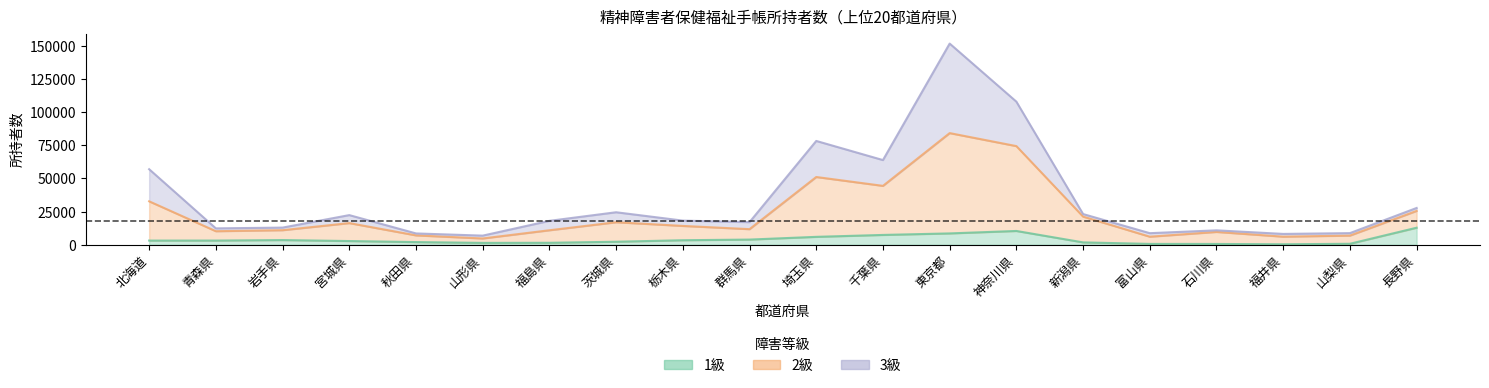

Which series changed the most between 富山県 and 山梨県?

2級